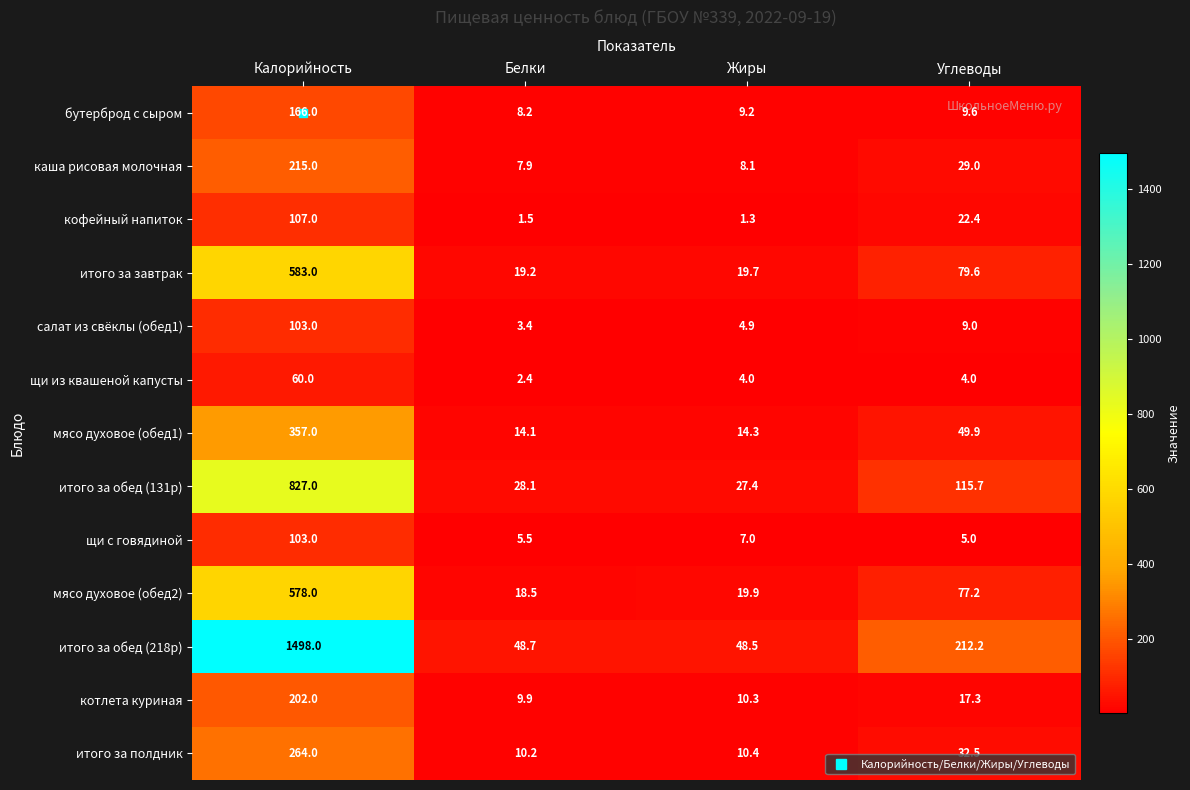

Rank the categories by щи с говядиной value from lowest to highest.

Углеводы, Белки, Жиры, Калорийность